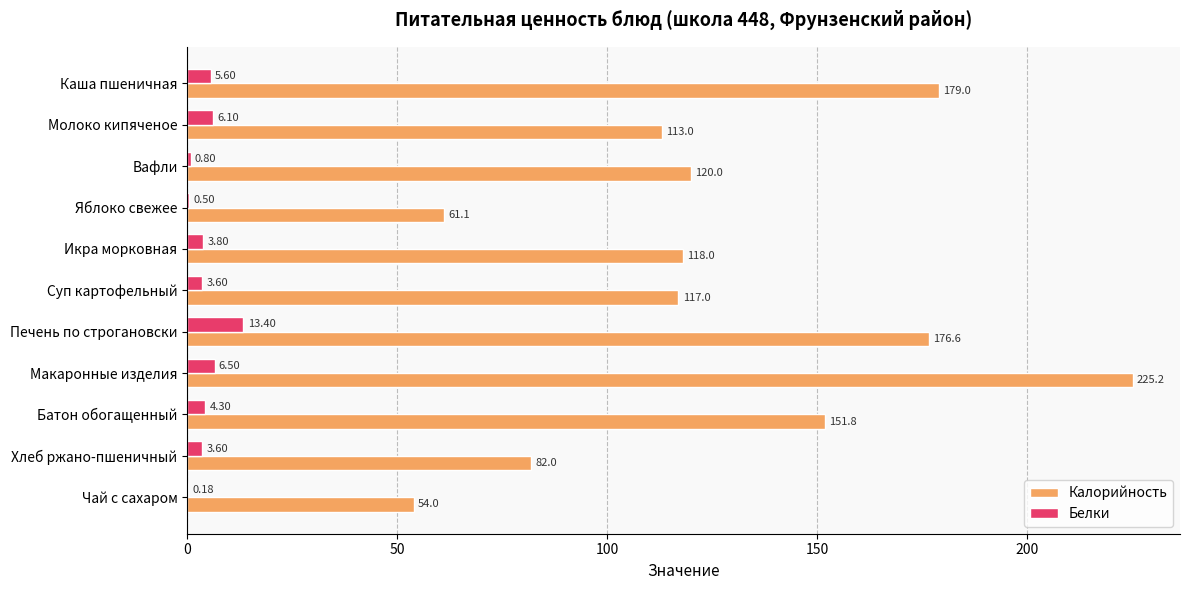

What is the total value across all series at Батон обогащенный?

156.1